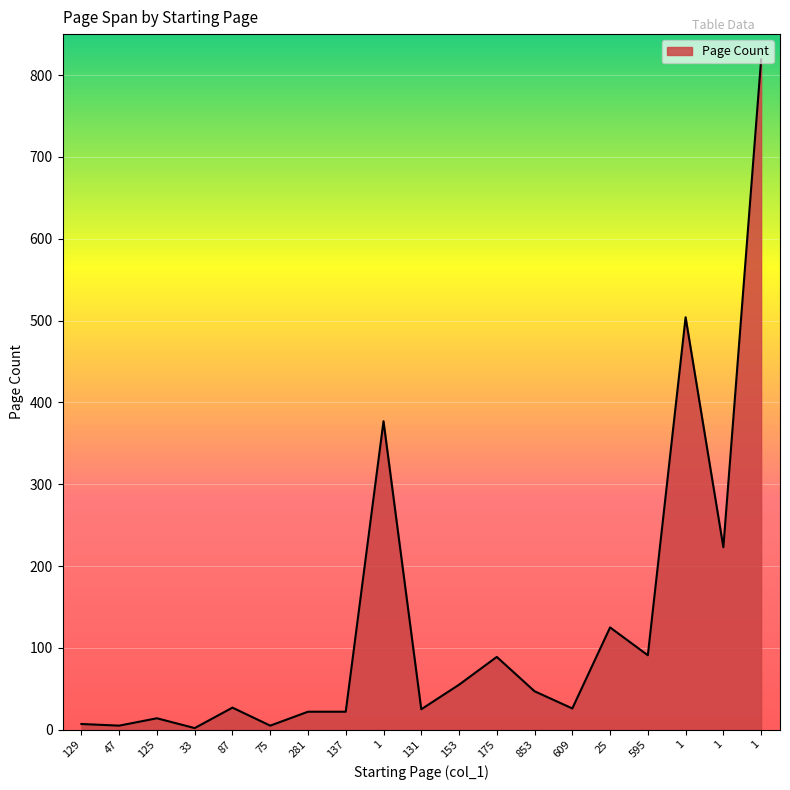

Does the chart have visible grid lines?

Yes